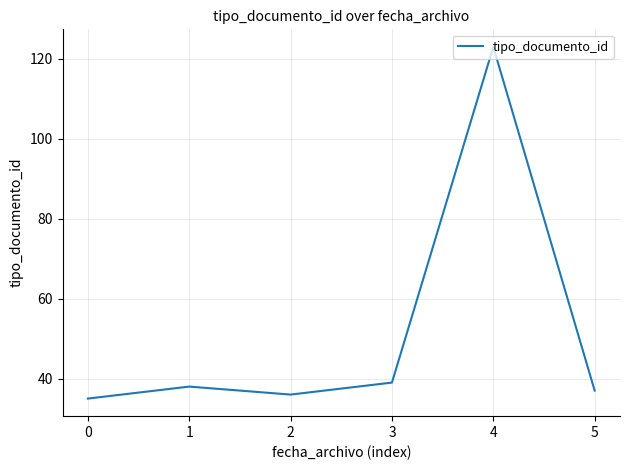

What is the approximate value at 4?

123